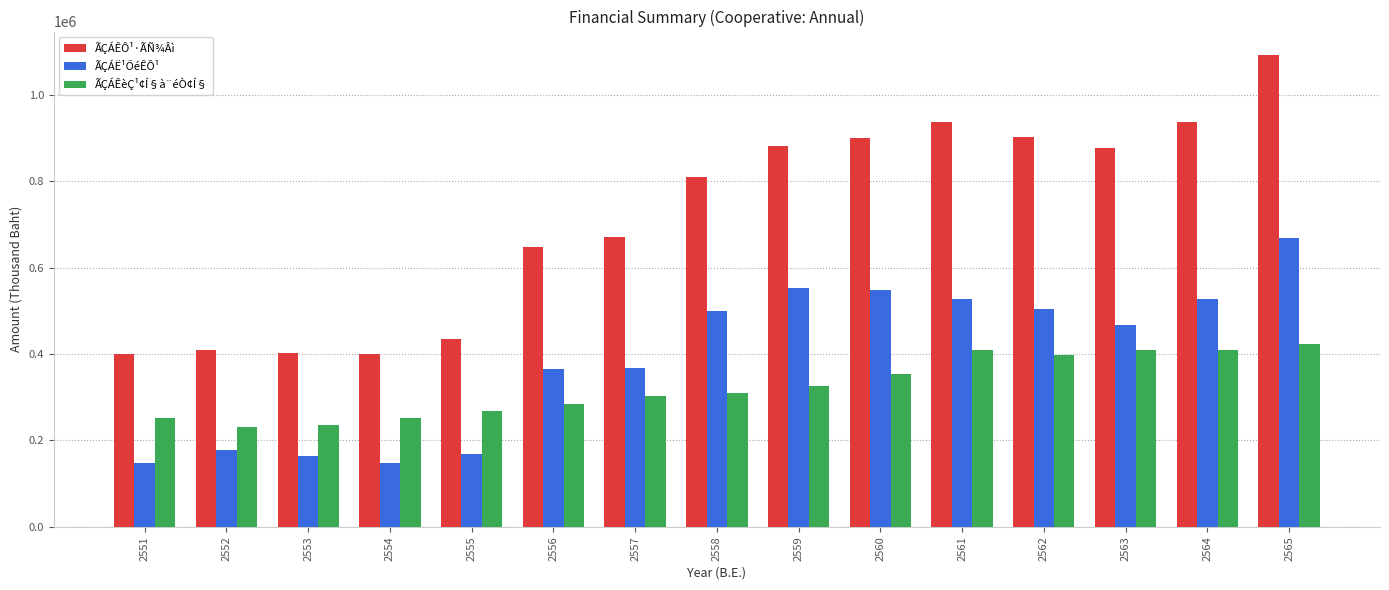

What is the minimum value for ÃÇÁÊèÇ¹¢Í§à¨éÒ¢Í§?

230868